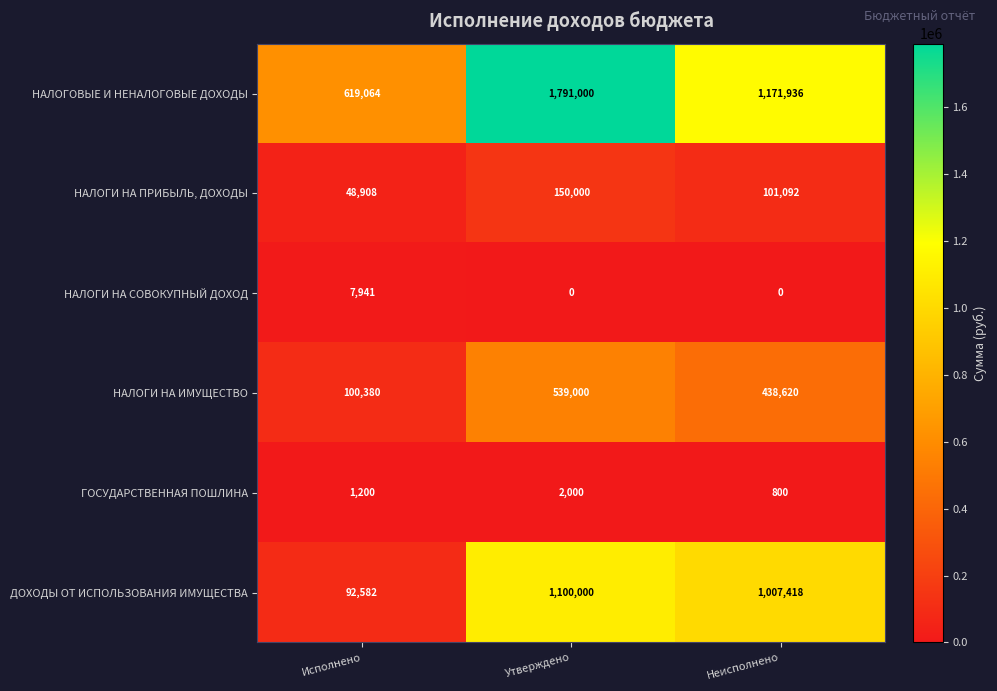

Which label corresponds to the largest value in the chart?

Утверждено